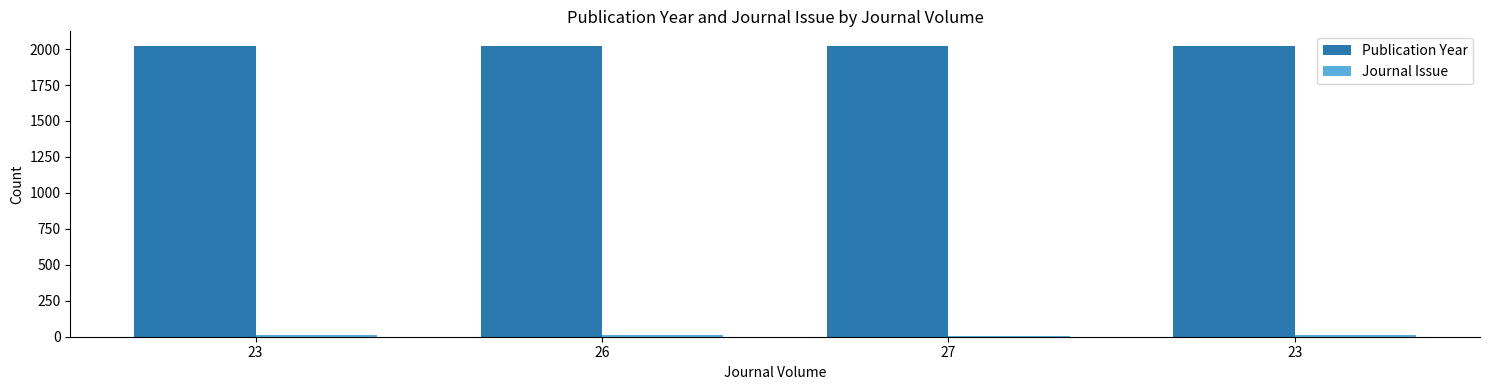

Count the number of categories in the chart.

4